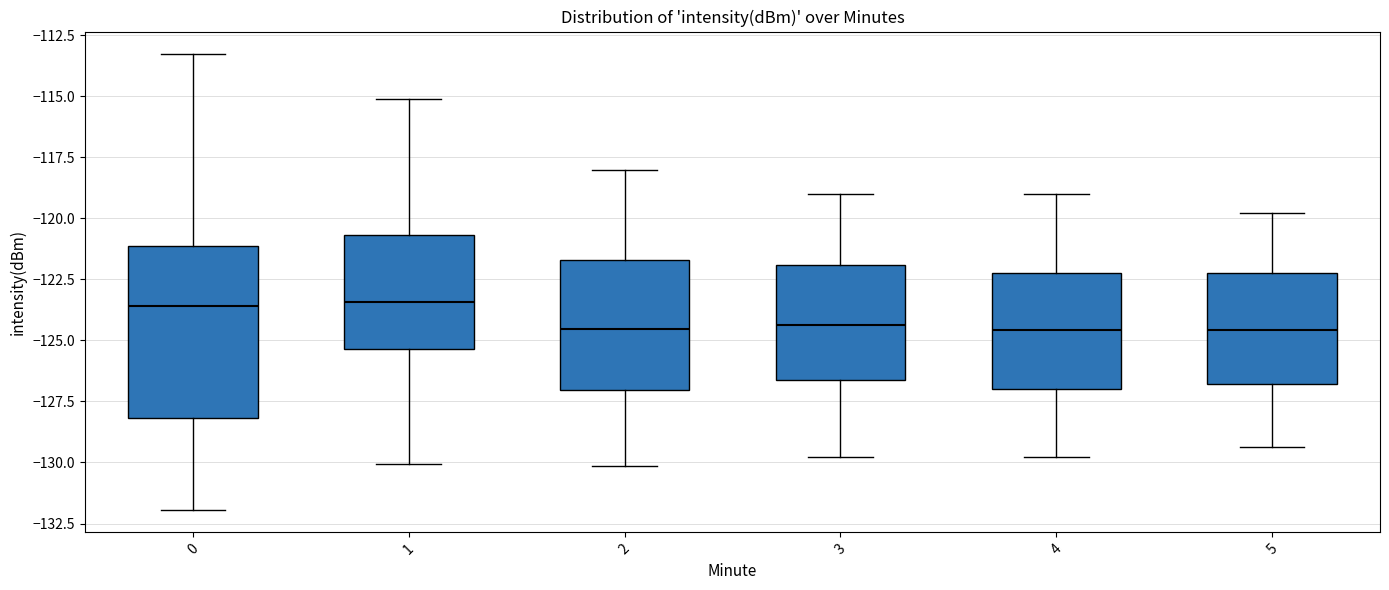

Comparing the boxes themselves (not the whiskers), which one is the tallest?

0